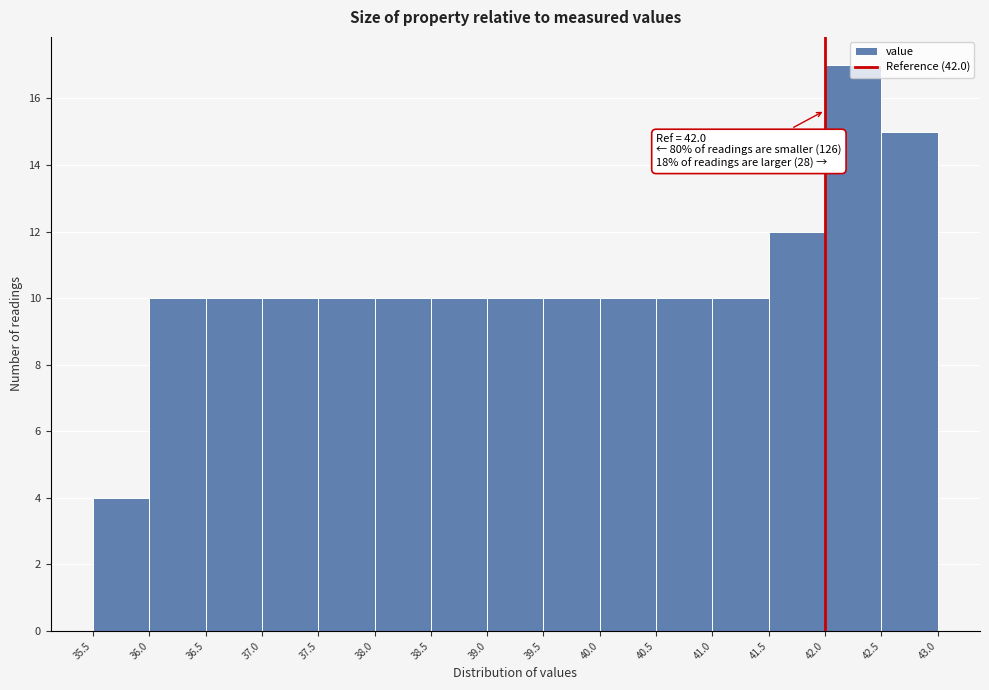

Which range on the x-axis has the tallest bar?

42.0 to 42.5